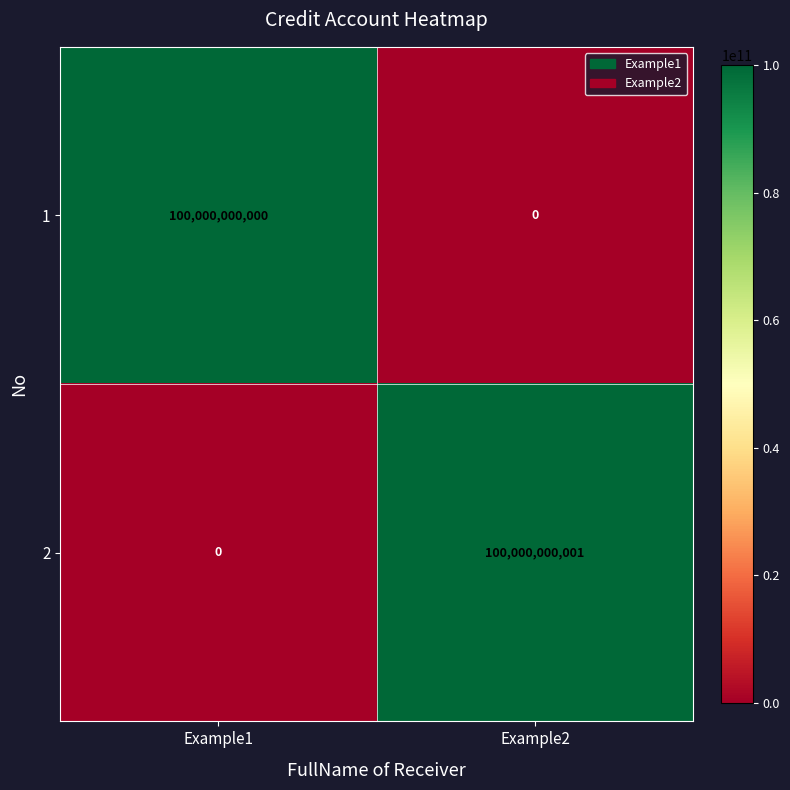

What value does the 2 series have at Example2, to the nearest 10?

100000000000